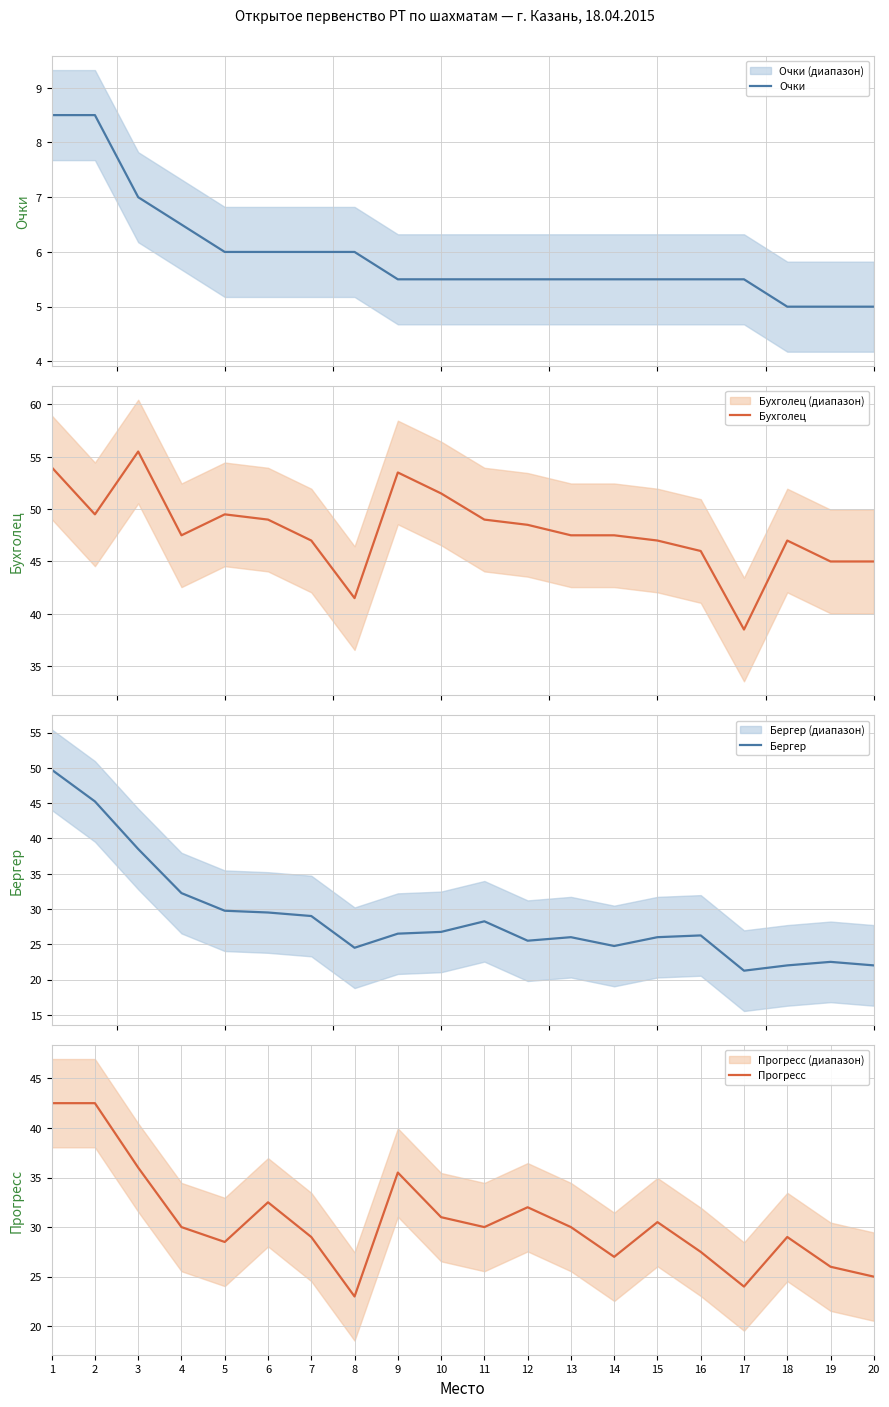

Which category has the highest value in the Прогресс series?

1